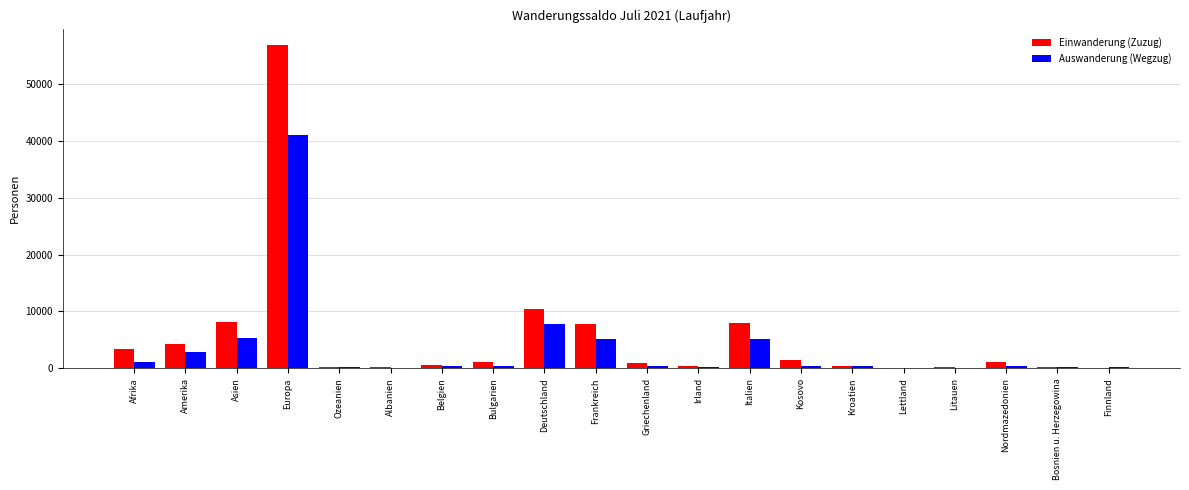

What is the sum of the Auswanderung (Wegzug) values at Bosnien u. Herzegowina and Europa?

41347